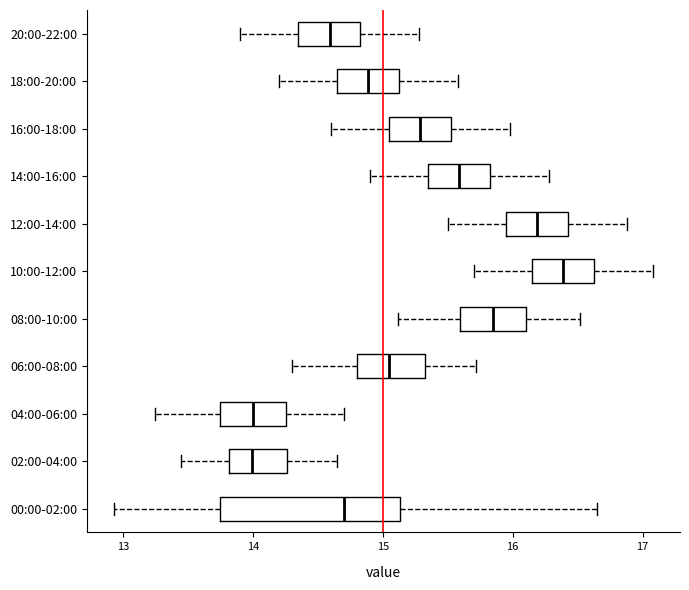

Reading bottom to top, read every box against the x-axis: the position of its median line, the range the box covers, and the ends of its whiskers. The values are not printed on the chart, so give them approximately, as read against the axis.

00:00-02:00: median 14.7, box 13.7 to 15.1, whiskers 12.9 to 16.7
02:00-04:00: median 14.0, box 13.8 to 14.3, whiskers 13.5 to 14.7
04:00-06:00: median 14.0, box 13.8 to 14.3, whiskers 13.3 to 14.7
06:00-08:00: median 15.1, box 14.8 to 15.3, whiskers 14.3 to 15.7
08:00-10:00: median 15.9, box 15.6 to 16.1, whiskers 15.1 to 16.5
10:00-12:00: median 16.4, box 16.2 to 16.6, whiskers 15.7 to 17.1
12:00-14:00: median 16.2, box 16.0 to 16.4, whiskers 15.5 to 16.9
14:00-16:00: median 15.6, box 15.4 to 15.8, whiskers 14.9 to 16.3
16:00-18:00: median 15.3, box 15.1 to 15.5, whiskers 14.6 to 16.0
18:00-20:00: median 14.9, box 14.7 to 15.1, whiskers 14.2 to 15.6
20:00-22:00: median 14.6, box 14.4 to 14.8, whiskers 13.9 to 15.3